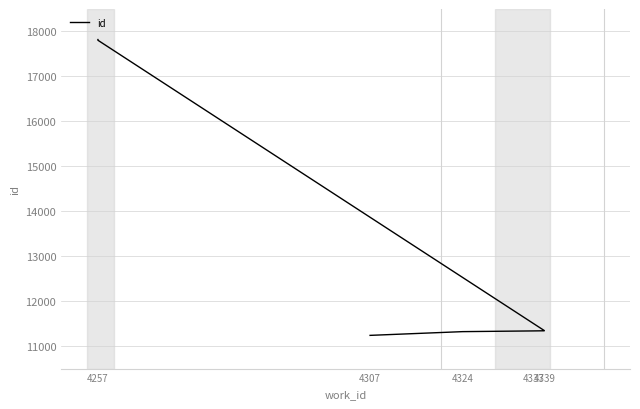

Reading left to right, what are all the values shown in this chart?

11239	11322	11338	11341	11346	17805	17813	17816	17818	17820